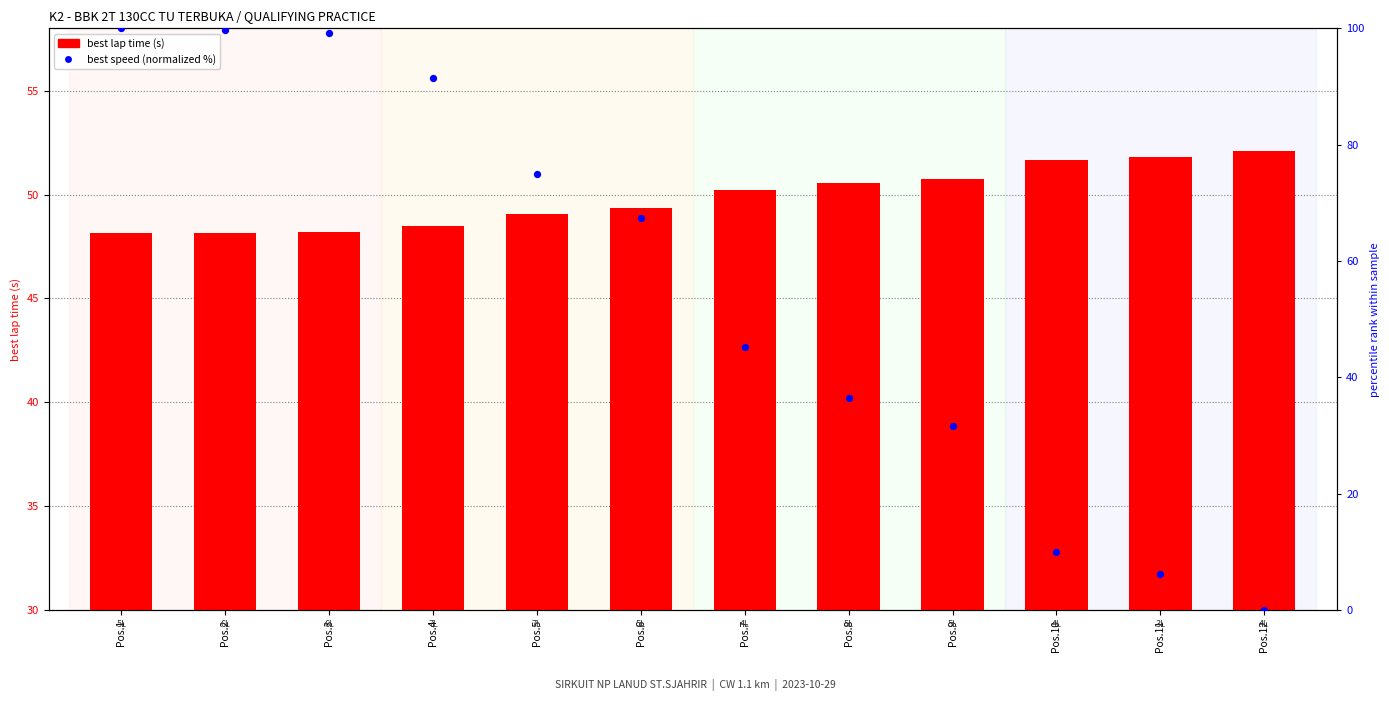

Which series reaches the minimum Y coordinate?

best speed (normalized %)